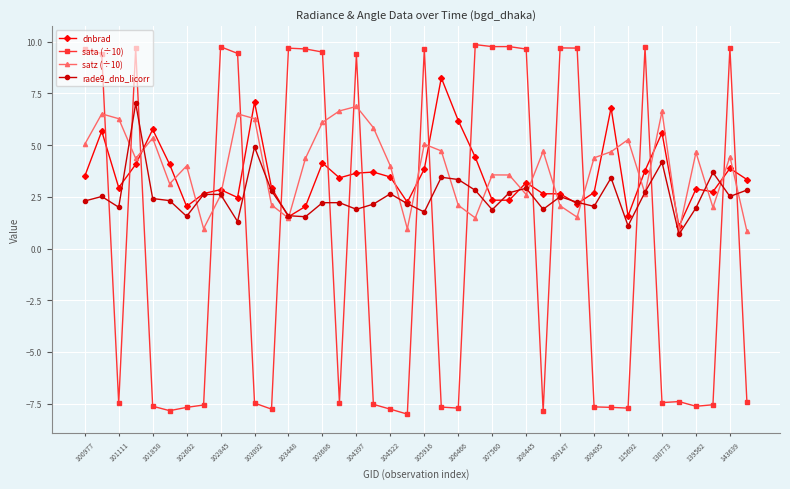

True or false: dnbrad has more than 0 points higher than both neighbors.

True